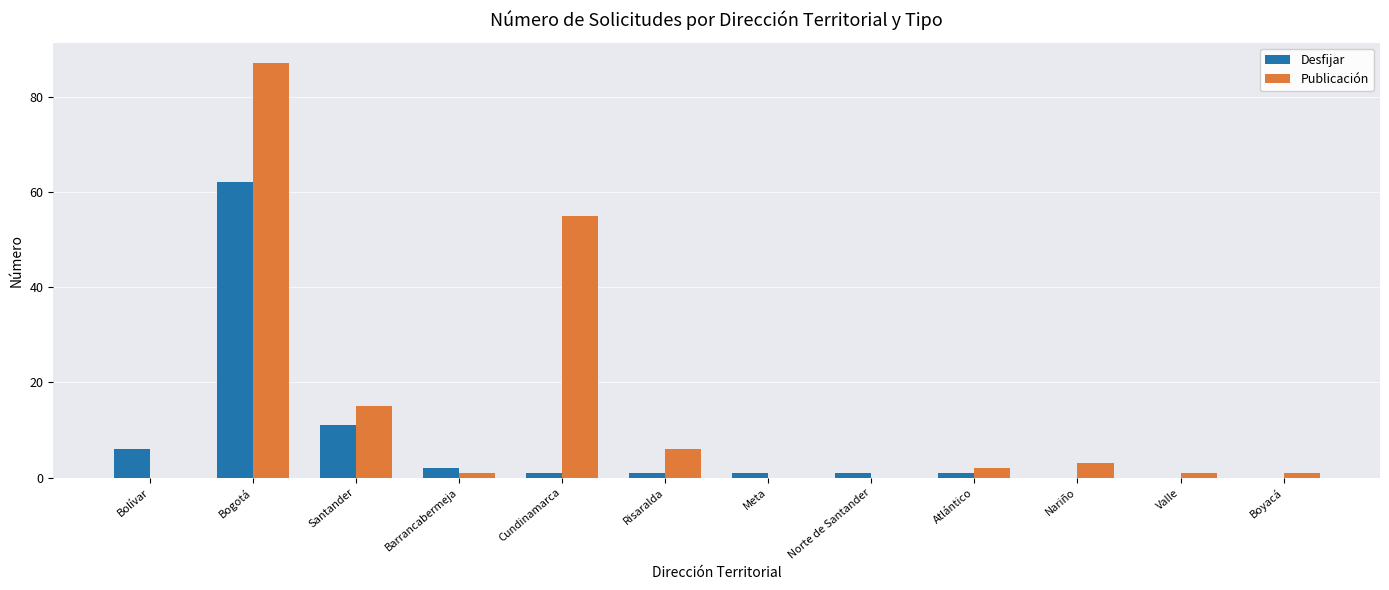

Is the value of Desfijar at Valle greater than the value of Publicación at Nariño?

No